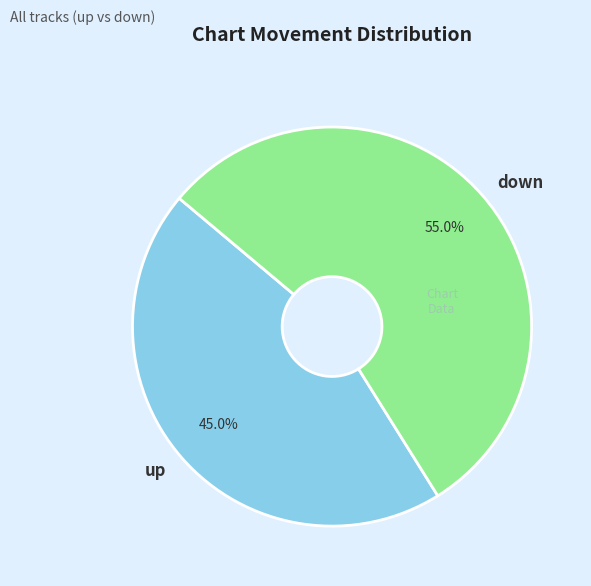

Is there a majority slice in this chart?

Yes